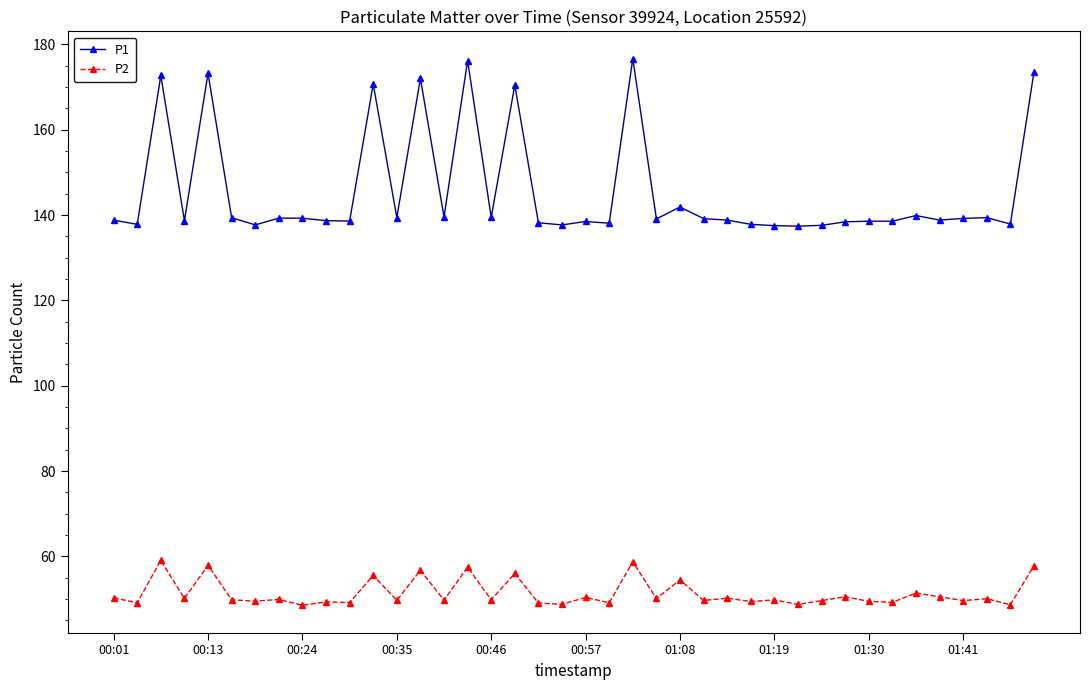

Is this an area chart (filled region under the line)?

No